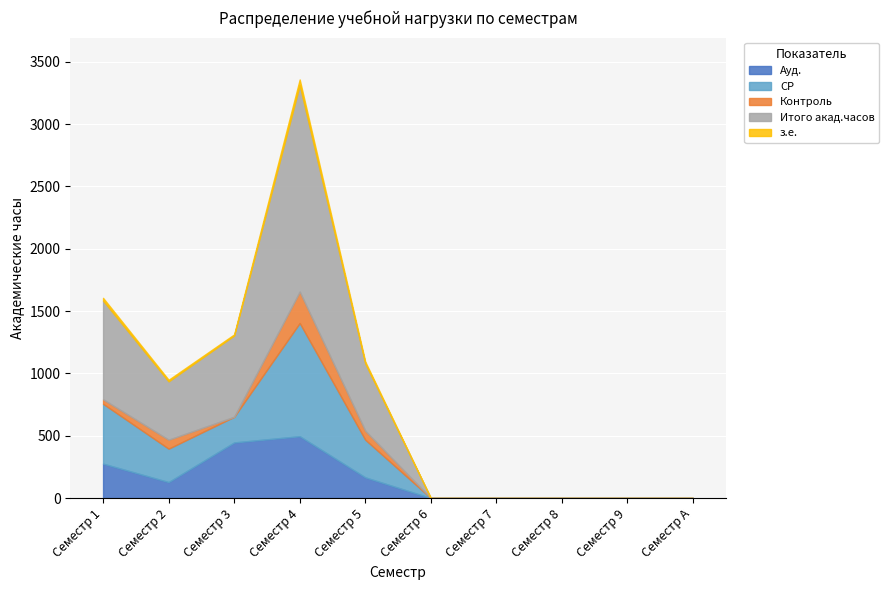

The value of СР at Семестр A is 508. True or false?

False